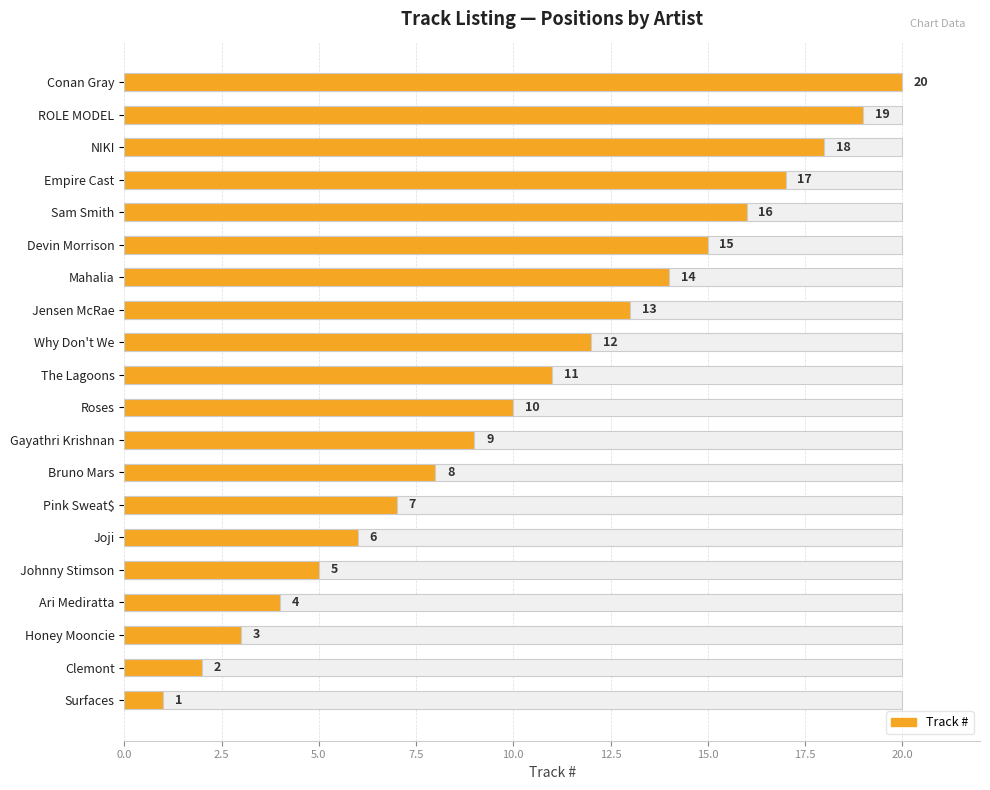

Reading left to right, transcribe all the data shown in this chart.

1	2	3	4	5	6	7	8	9	10	11	12	13	14	15	16	17	18	19	20